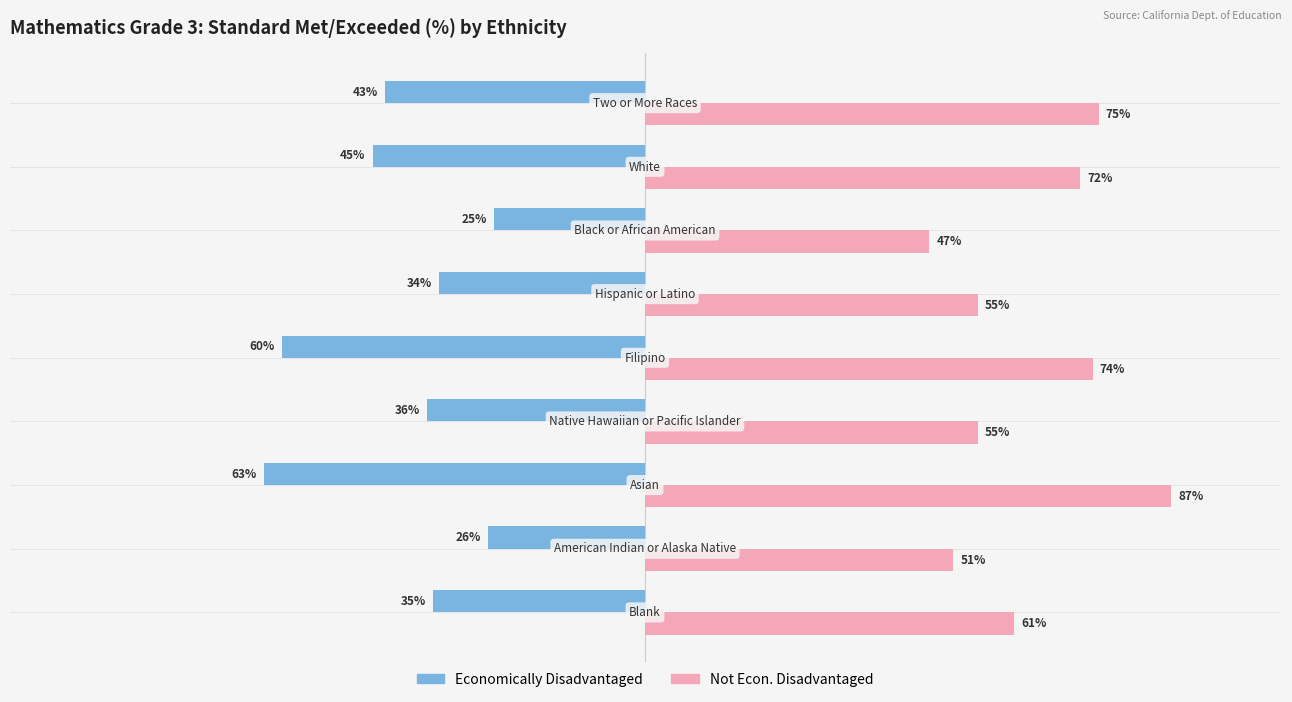

Rank the series by their maximum value, from highest to lowest.

Not Econ. Disadvantaged, Economically Disadvantaged